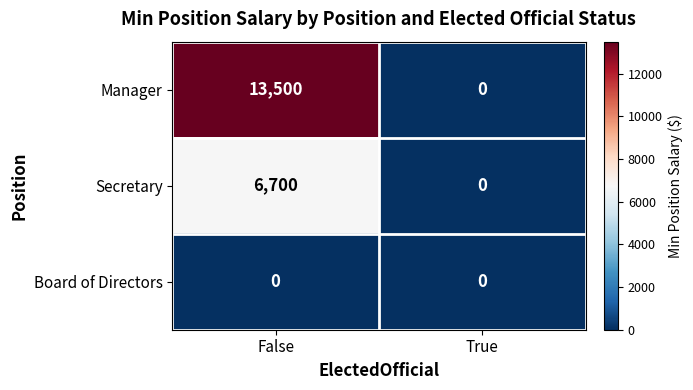

What is the greatest value displayed?

13500